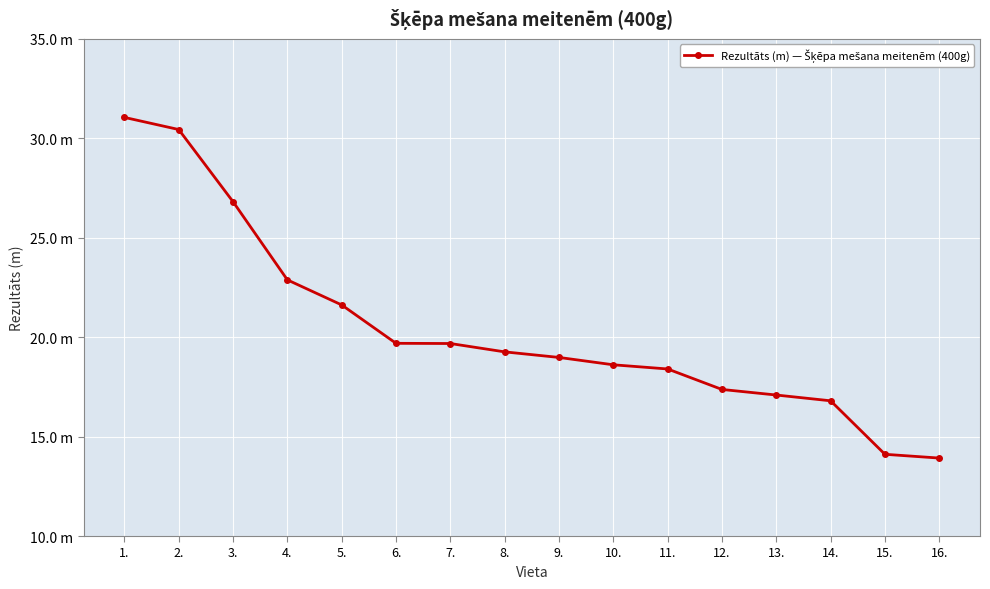

What is the greatest value displayed?

31.1